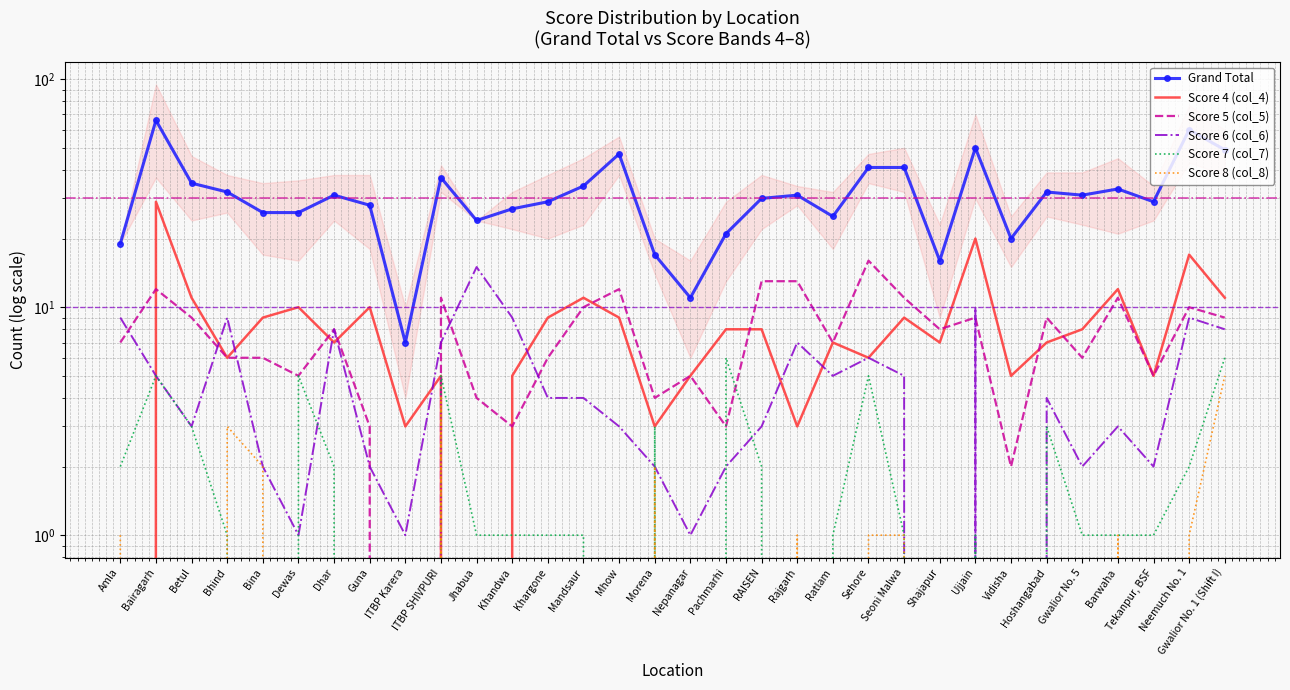

Does the chart have visible grid lines?

Yes